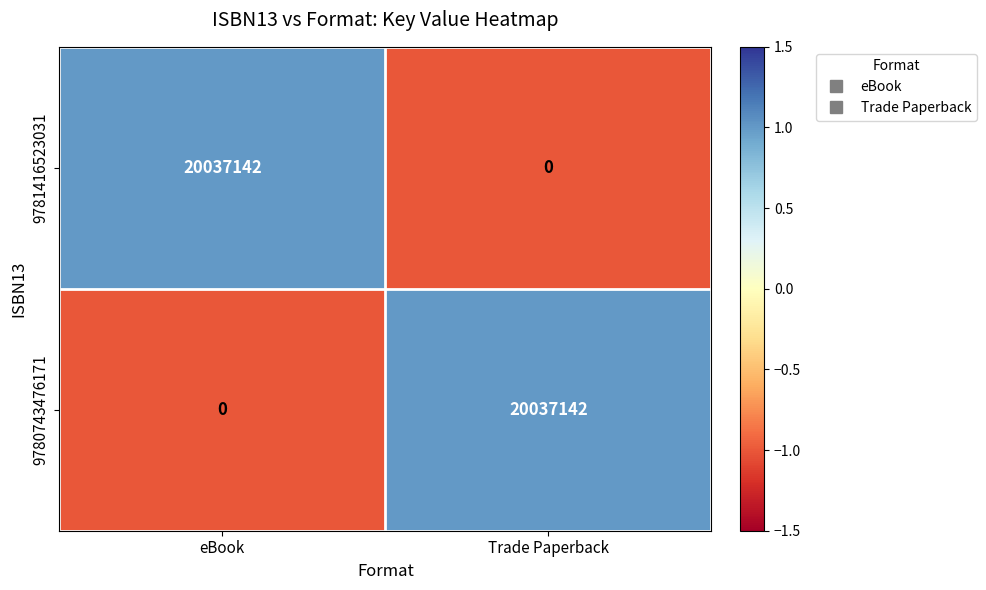

Reading right to left, what are all the values shown in this chart?

9781416523031: 0	20037142
9780743476171: 20037142	0